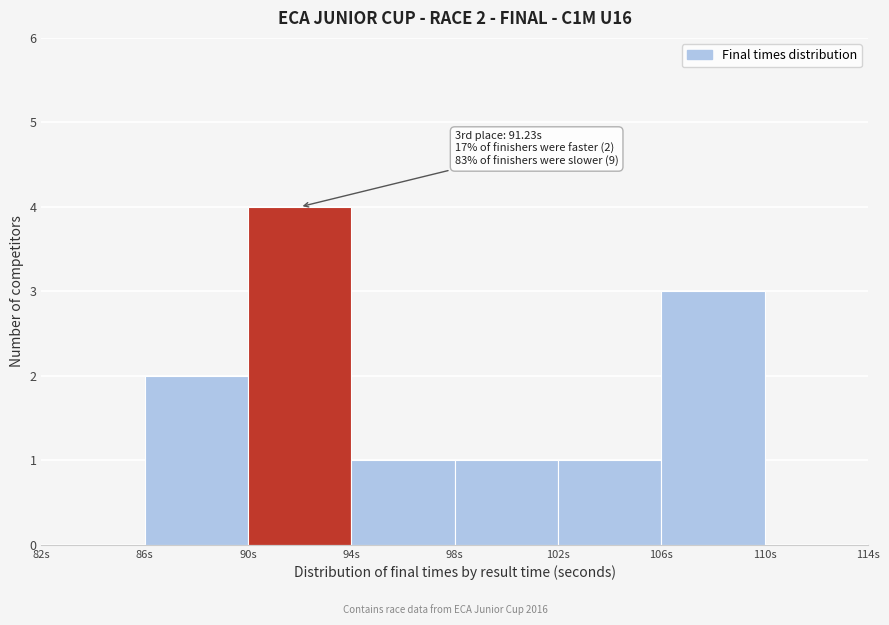

Which range on the x-axis has the tallest bar?

90 to 94